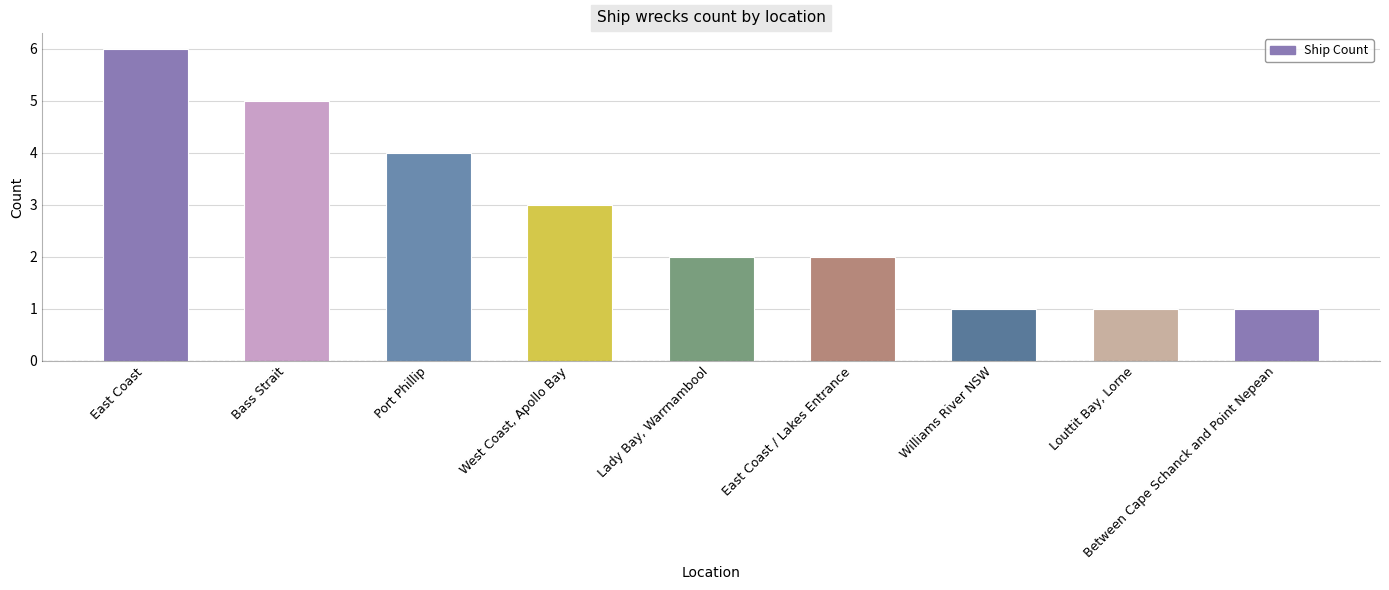

Reading left to right, extract all data points from this chart.

East Coast=6	Bass Strait=5	Port Phillip=4	West Coast, Apollo Bay=3	Lady Bay, Warrnambool=2	East Coast / Lakes Entrance=2	Williams River NSW=1	Louttit Bay, Lorne=1	Between Cape Schanck and Point Nepean=1